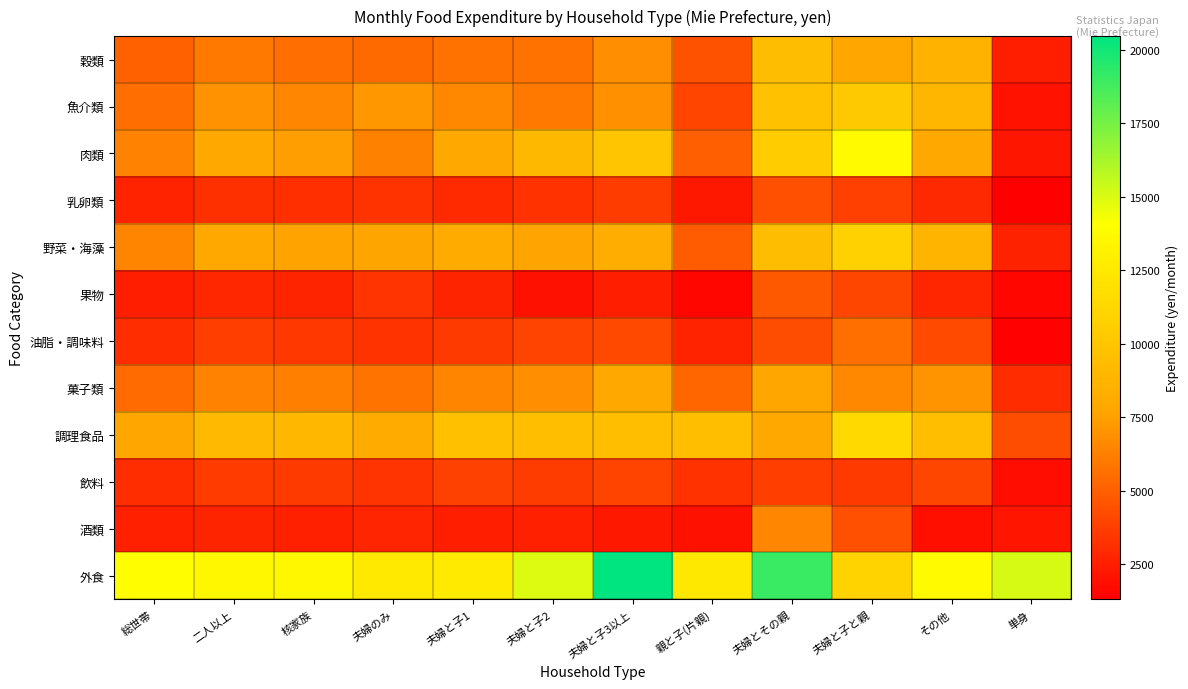

Between 夫婦とその親 and 核家族, which is larger?

夫婦とその親